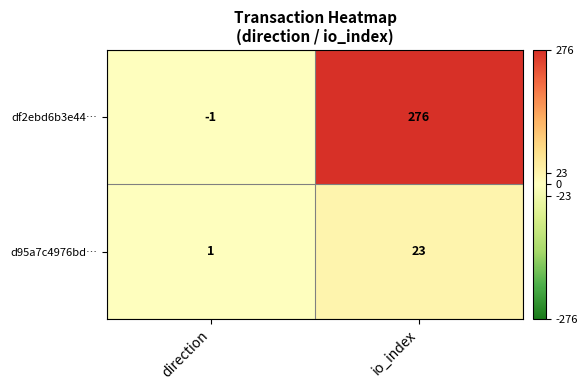

Between direction and io_index, which series saw the biggest shift?

df2ebd6b3e44…